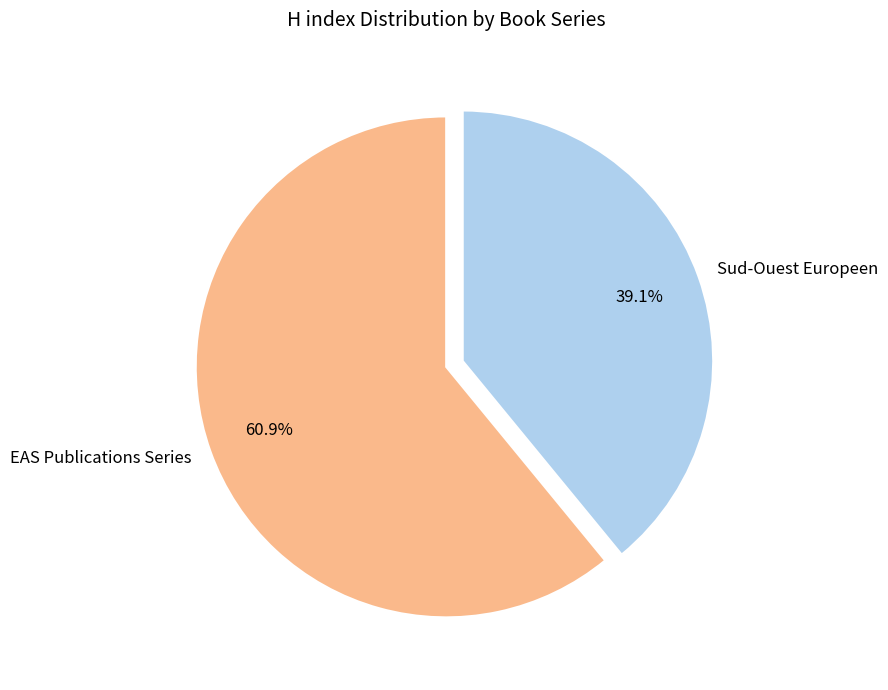

Is the sum of Sud-Ouest Europeen and EAS Publications Series greater than half?

Yes